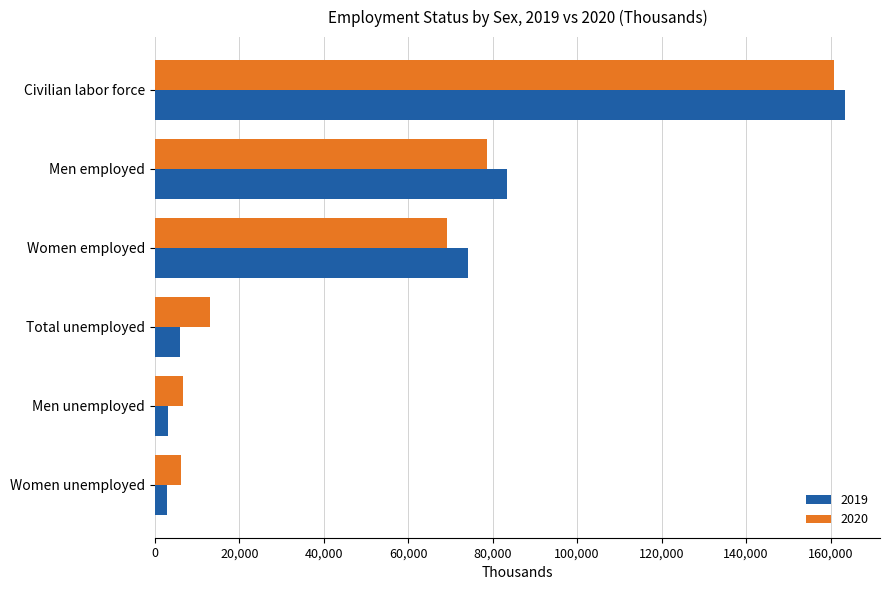

At which category is the sum across all series the highest?

Civilian labor force